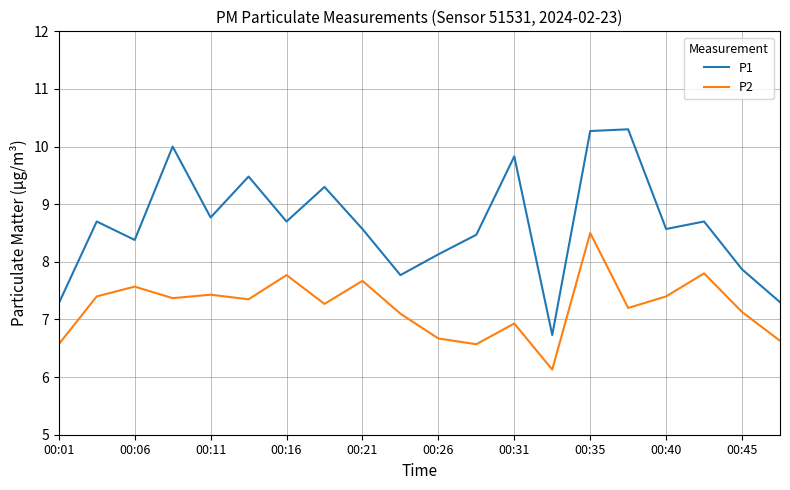

What is the greatest value displayed?

10.3